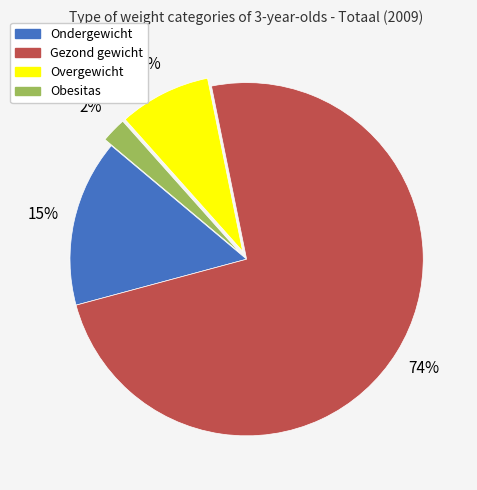

Which category has the biggest portion of the pie?

Gezond gewicht